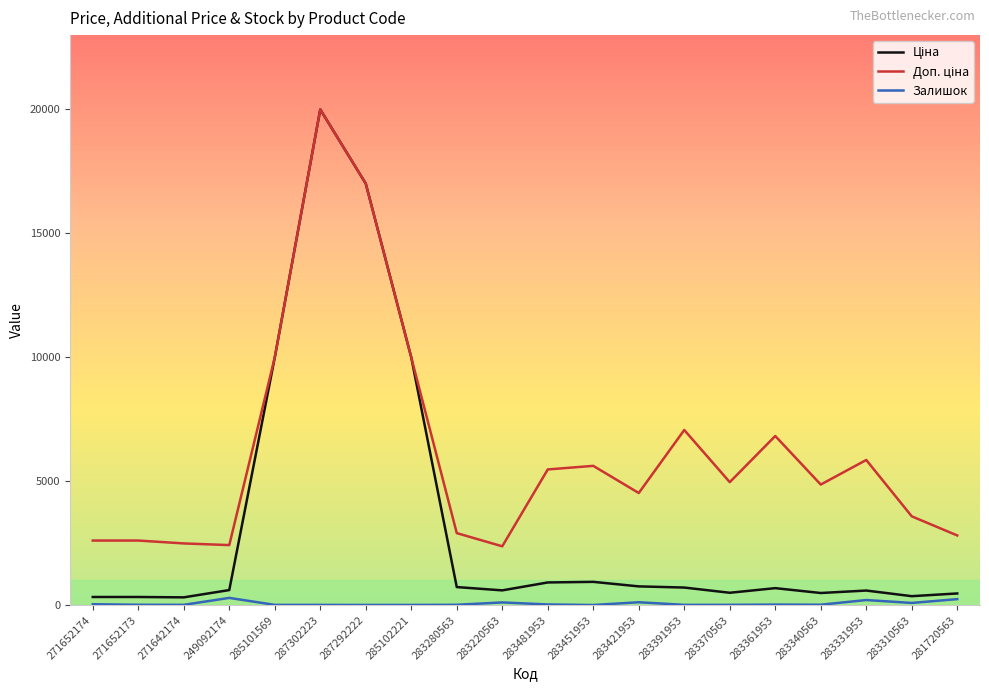

What is the greatest value displayed?

19964.2